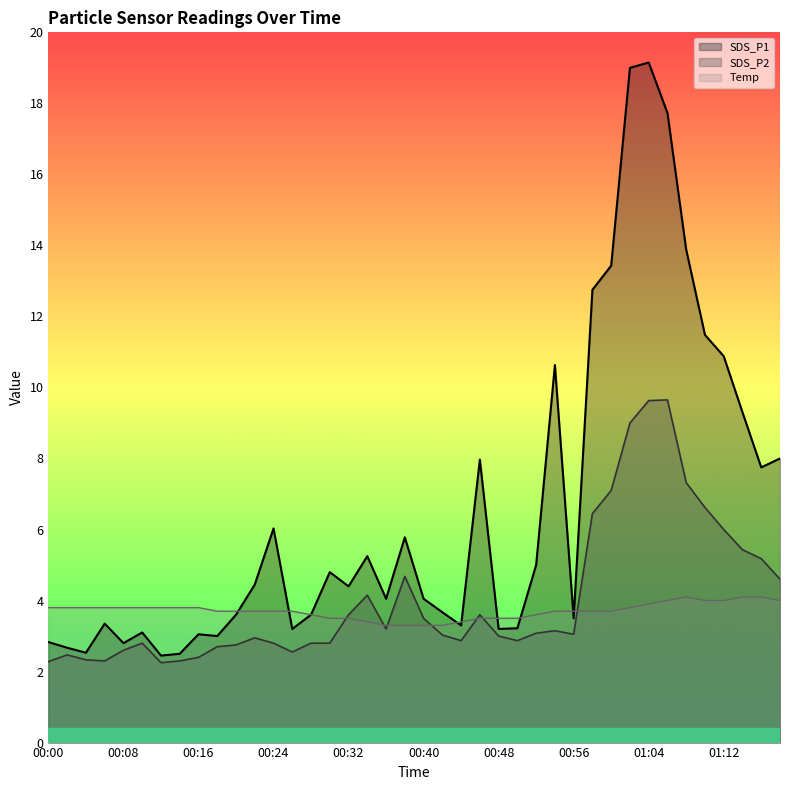

Rank the series at 00:02 from lowest to highest value.

SDS_P2, SDS_P1, Temp